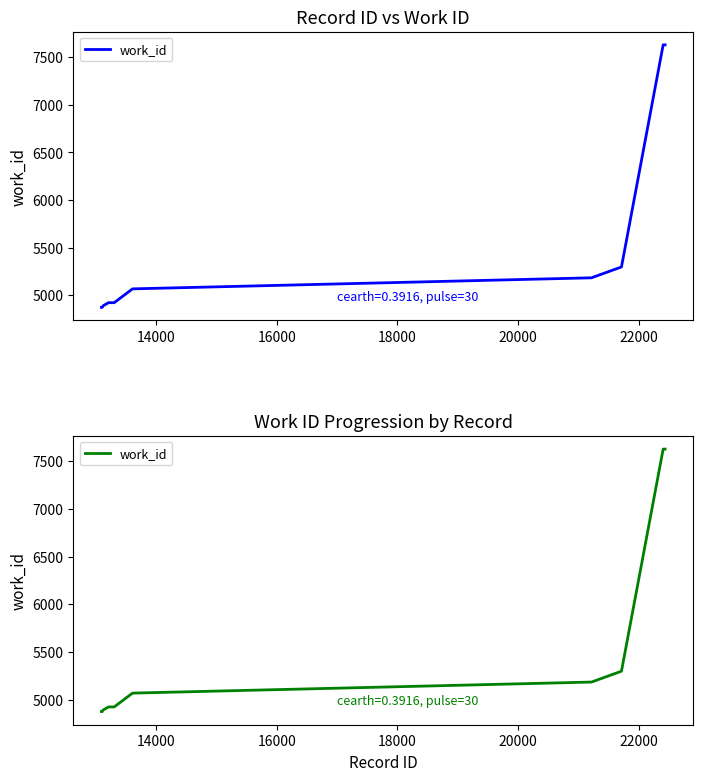

How many categories are shown in the chart?

10